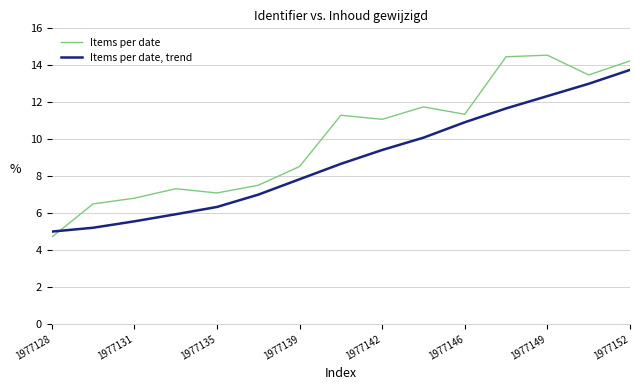

Which series has the largest total across all categories?

Items per date